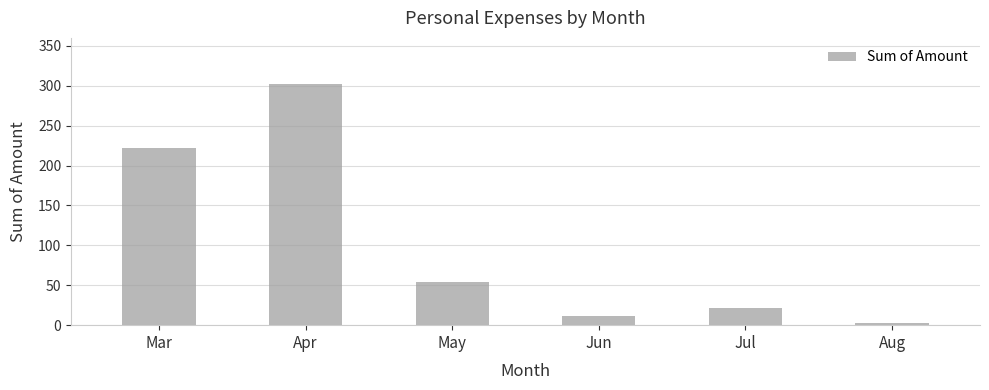

List the labels in order of value, smallest first.

Aug, Jun, Jul, May, Mar, Apr